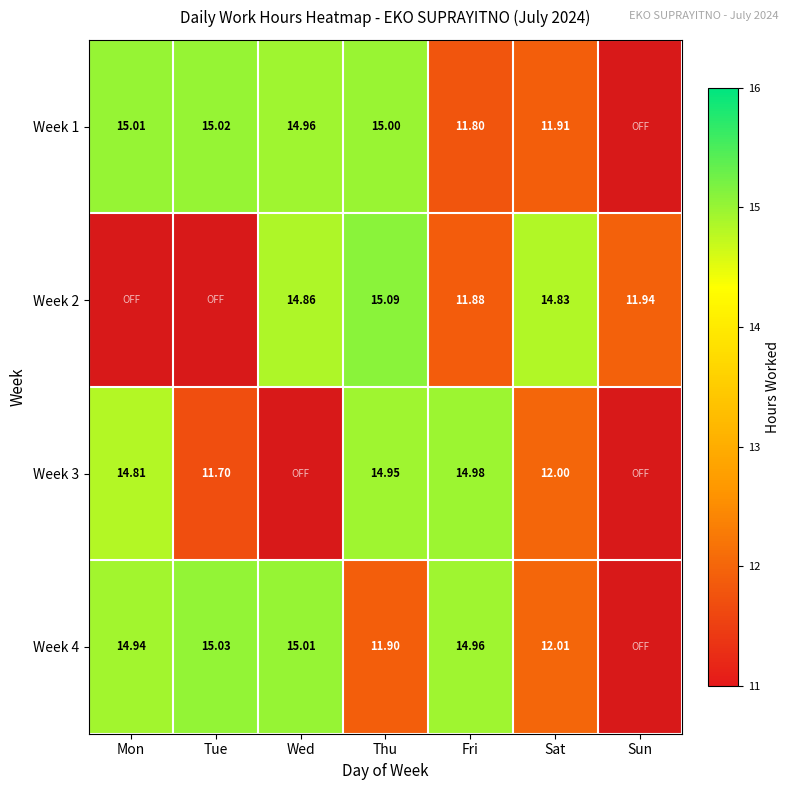

At which category is the sum across all series the highest?

Thu